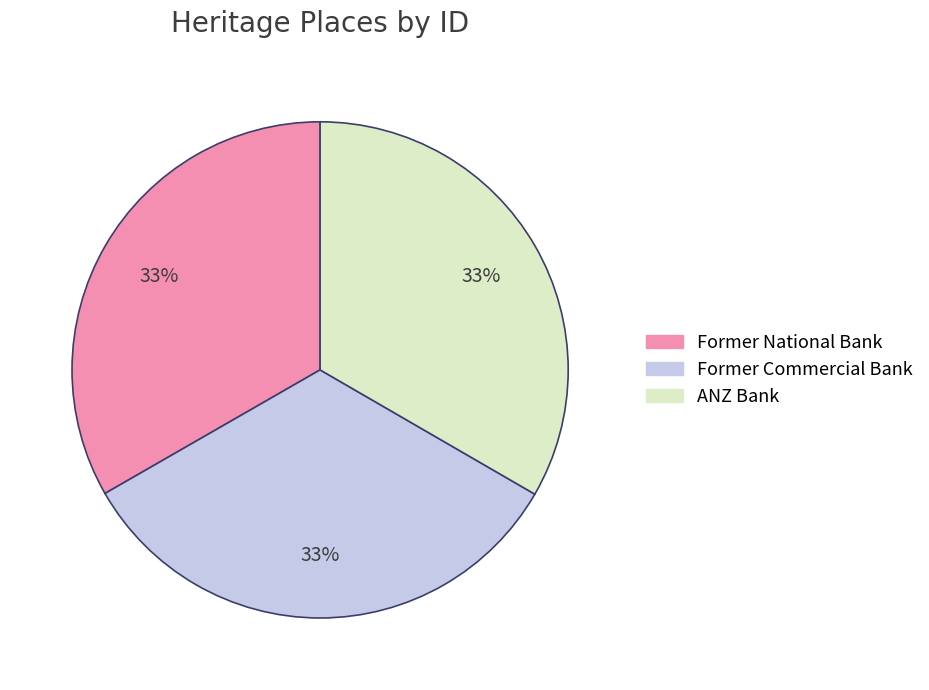

Approximately how many times larger is the value at Former Commercial Bank compared to Former National Bank?

1.0